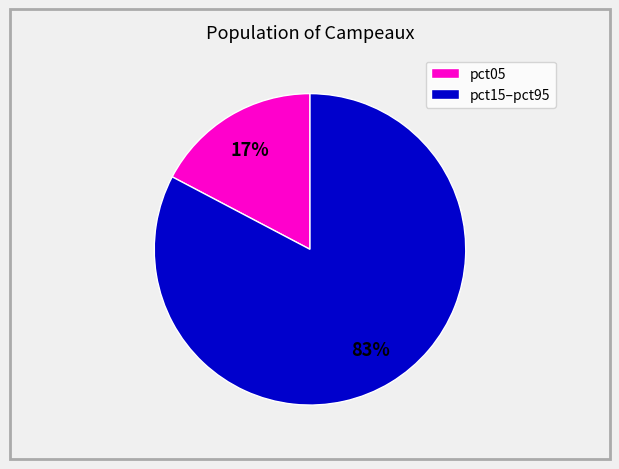

To the nearest percent, what is the combined percentage of pct15–pct95 and pct05?

100%